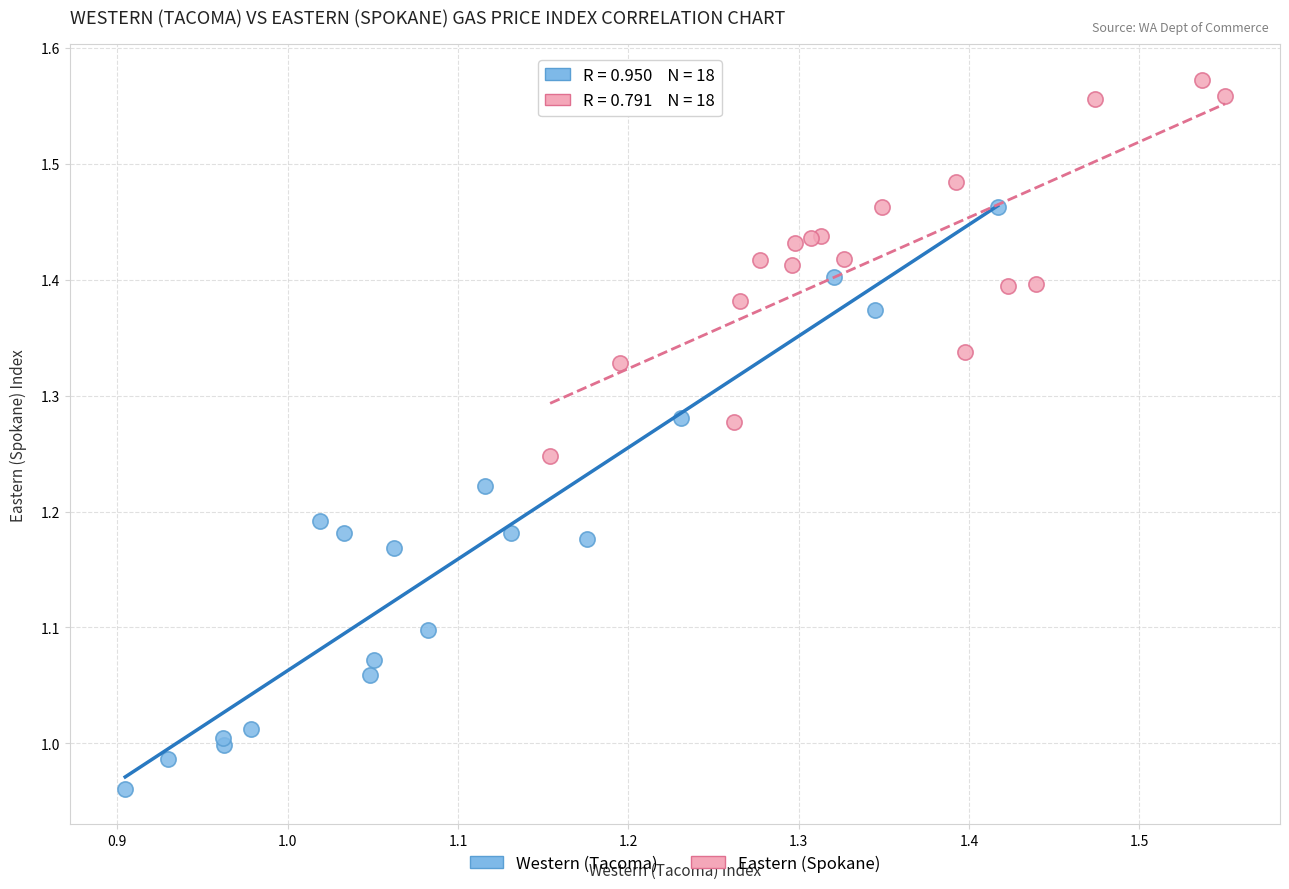

Which series contains the lowest Y value?

Western (Tacoma)